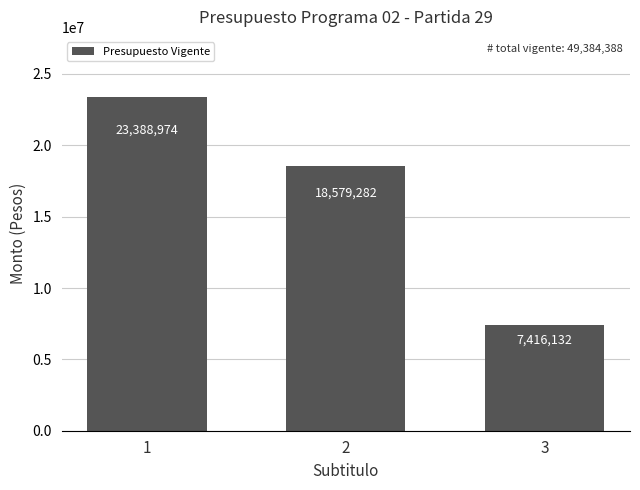

How many data points are less than 18579282?

1